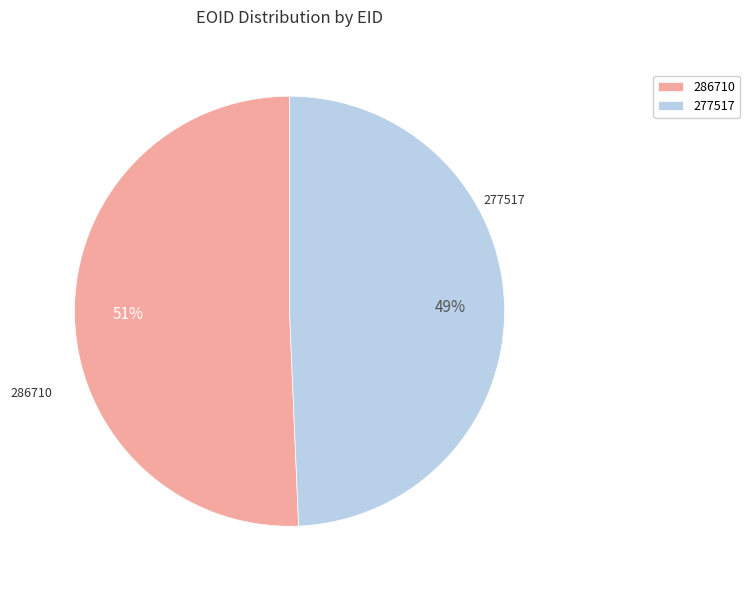

Which category has the smallest portion of the pie?

277517